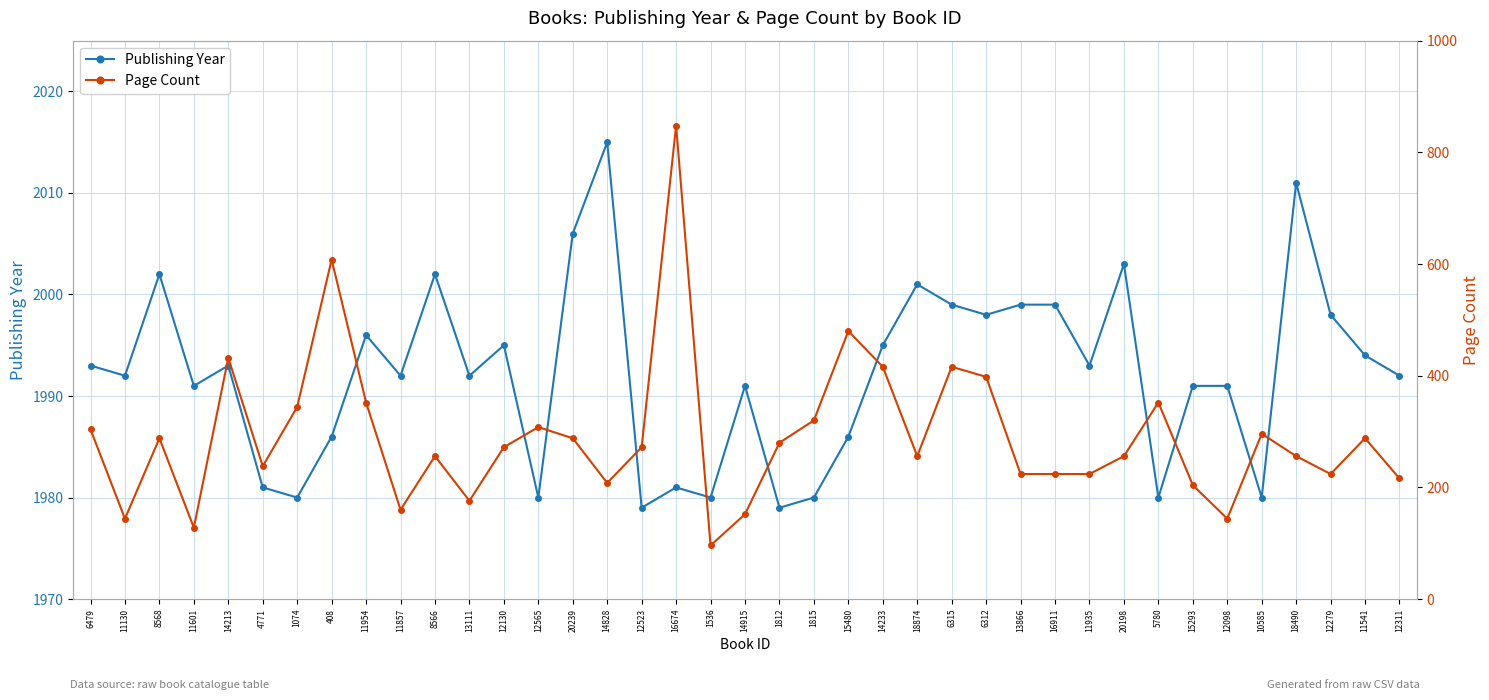

At which label is Publishing Year closest to 1997?

11954